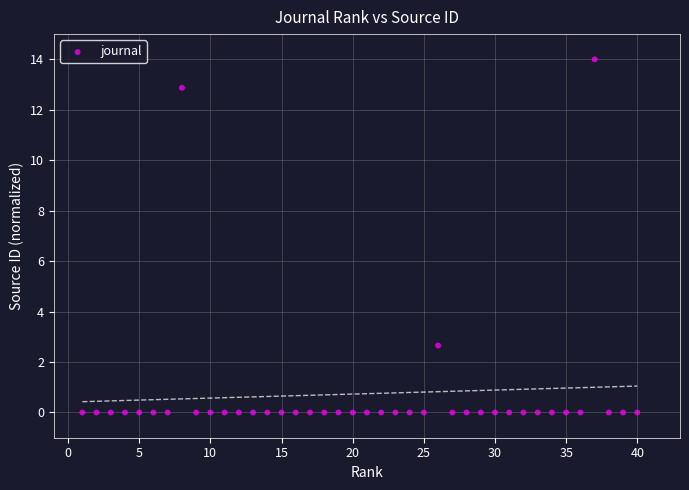

What is the range of Y values (max minus min)?

14.0